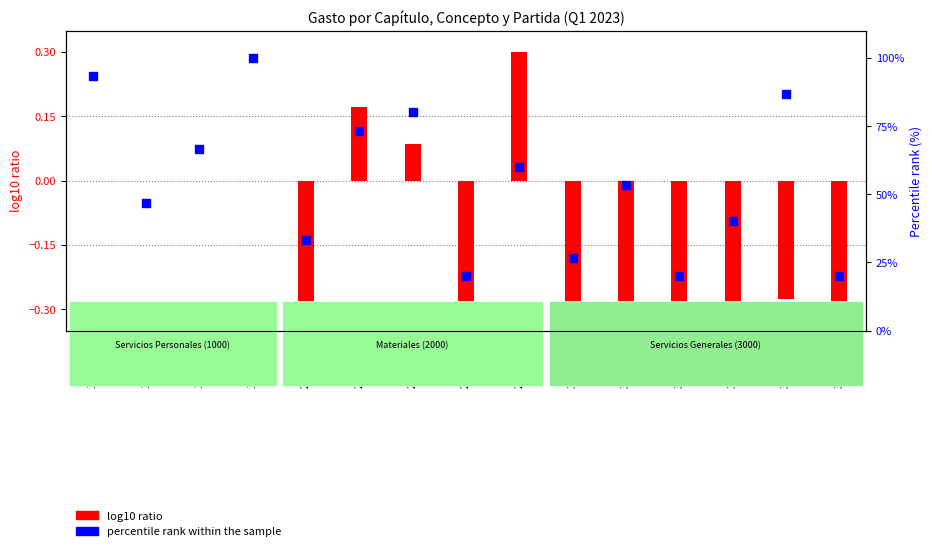

What are all the series names shown in the legend?

log10 ratio, percentile rank within the sample